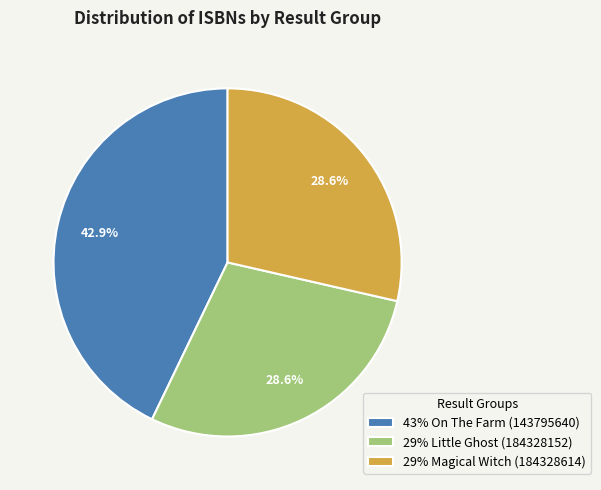

Is there any slice that represents more than half of the pie?

No